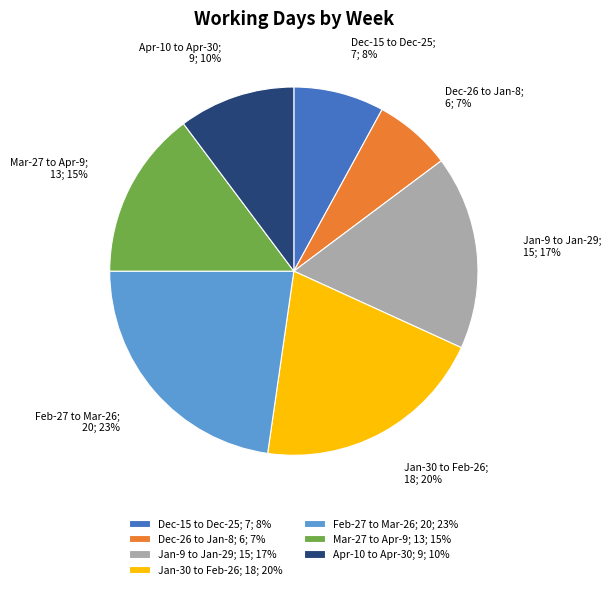

Approximately how many times larger is the value at Dec-26 to Jan-8; 6; 7% compared to Mar-27 to Apr-9; 13; 15%?

0.5